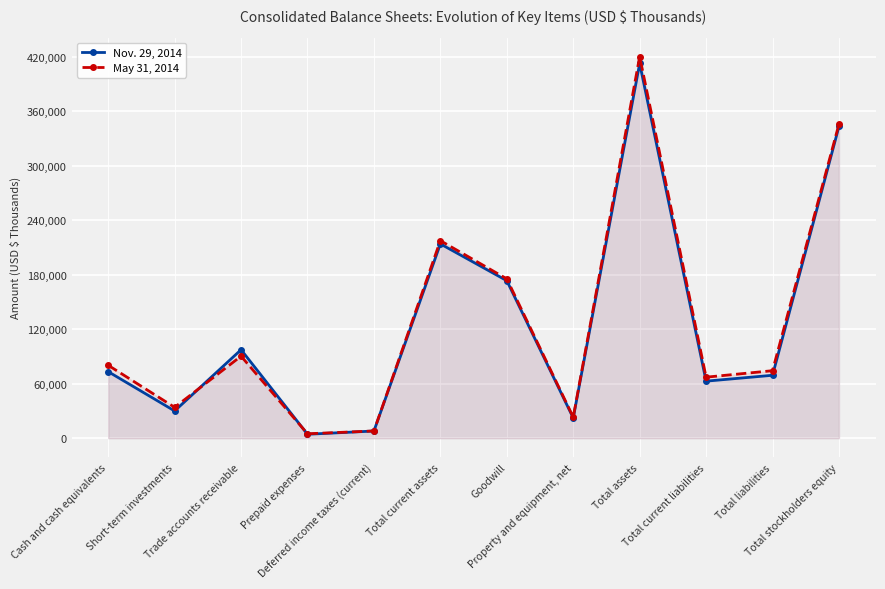

In Nov. 29, 2014, how many points are higher than both neighbors (excluding endpoints)?

3